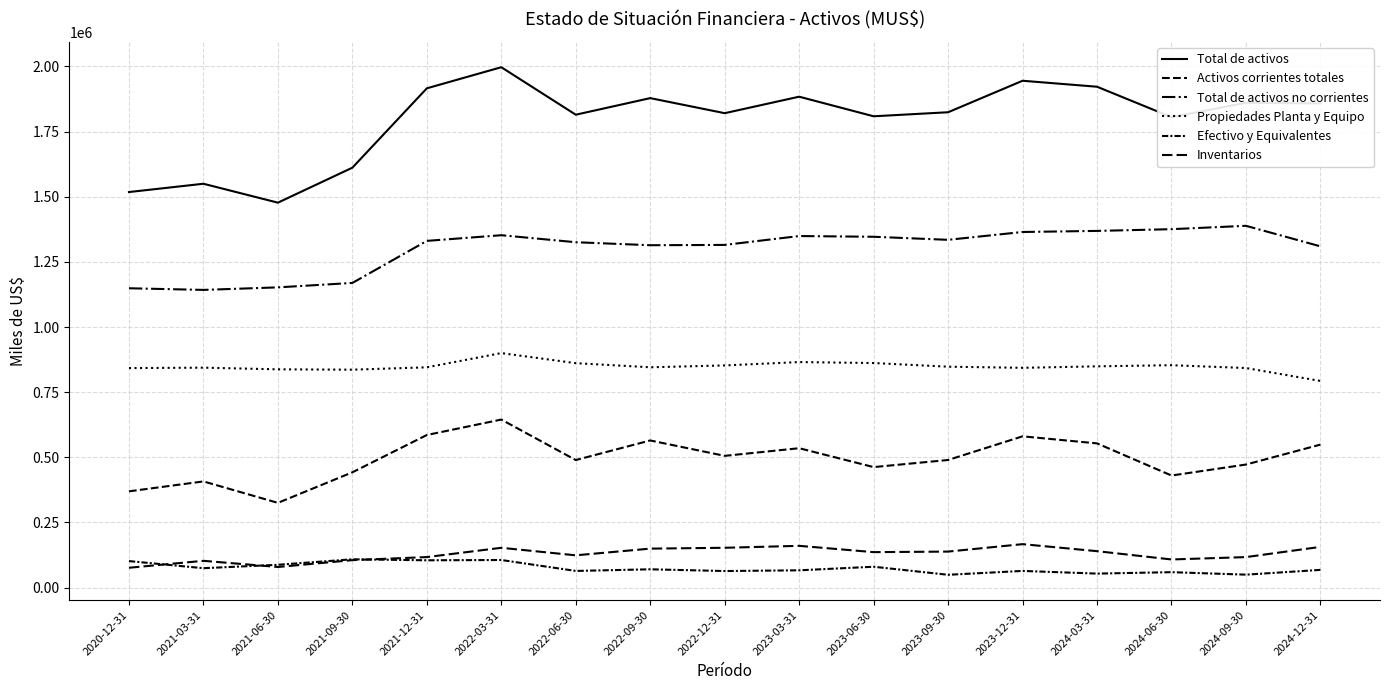

How many interior local valleys does the Total de activos no corrientes series have?

3